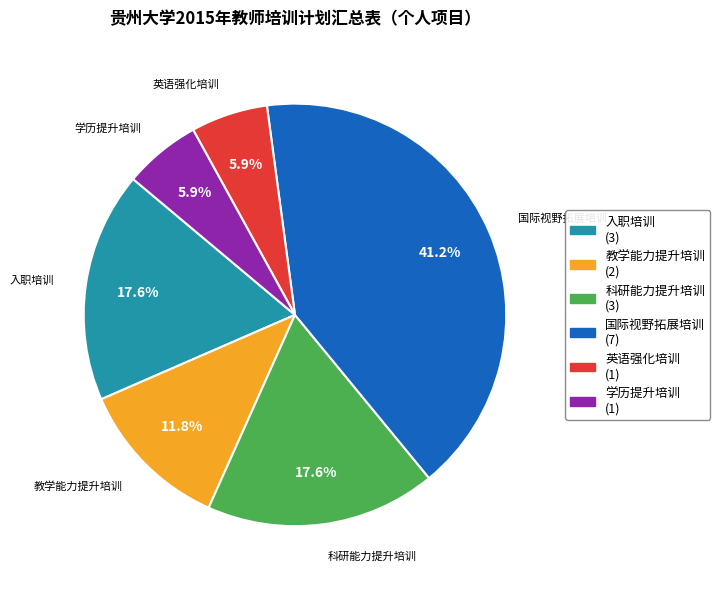

How many segments does this pie chart have?

6